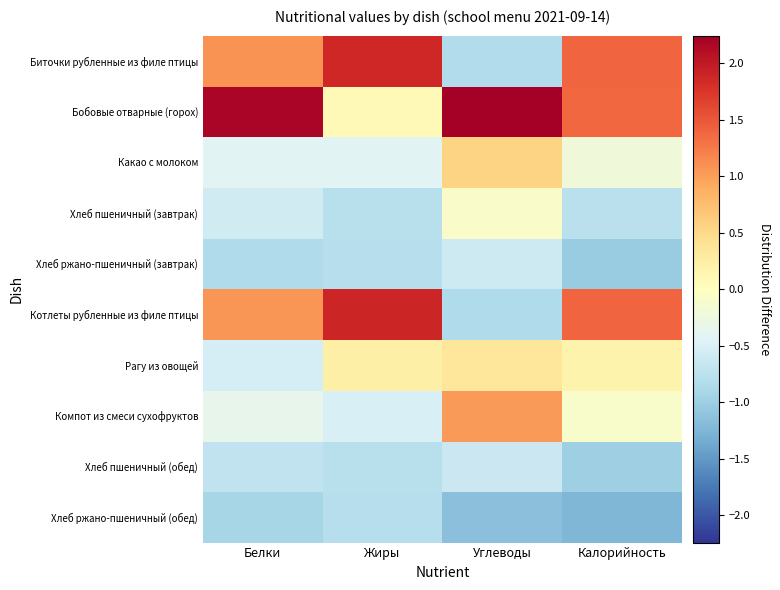

Reading left to right, list all the values displayed in this chart.

Биточки рубленные из филе птицы: Белки=1.1	Жиры=1.9	Углеводы=-0.8	Калорийность=1.4
Бобовые отварные (горох): Белки=2.2	Жиры=0.1	Углеводы=2.2	Калорийность=1.4
Какао с молоком: Белки=-0.4	Жиры=-0.4	Углеводы=0.5	Калорийность=-0.2
Хлеб пшеничный (завтрак): Белки=-0.6	Жиры=-0.8	Углеводы=-0.1	Калорийность=-0.8
Хлеб ржано-пшеничный (завтрак): Белки=-0.8	Жиры=-0.8	Углеводы=-0.6	Калорийность=-1.0
Котлеты рубленные из филе птицы: Белки=1.1	Жиры=1.9	Углеводы=-0.9	Калорийность=1.4
Рагу из овощей: Белки=-0.5	Жиры=0.2	Углеводы=0.3	Калорийность=0.2
Компот из смеси сухофруктов: Белки=-0.3	Жиры=-0.5	Углеводы=1.0	Калорийность=-0.1
Хлеб пшеничный (обед): Белки=-0.7	Жиры=-0.8	Углеводы=-0.6	Калорийность=-1.0
Хлеб ржано-пшеничный (обед): Белки=-0.9	Жиры=-0.8	Углеводы=-1.1	Калорийность=-1.2